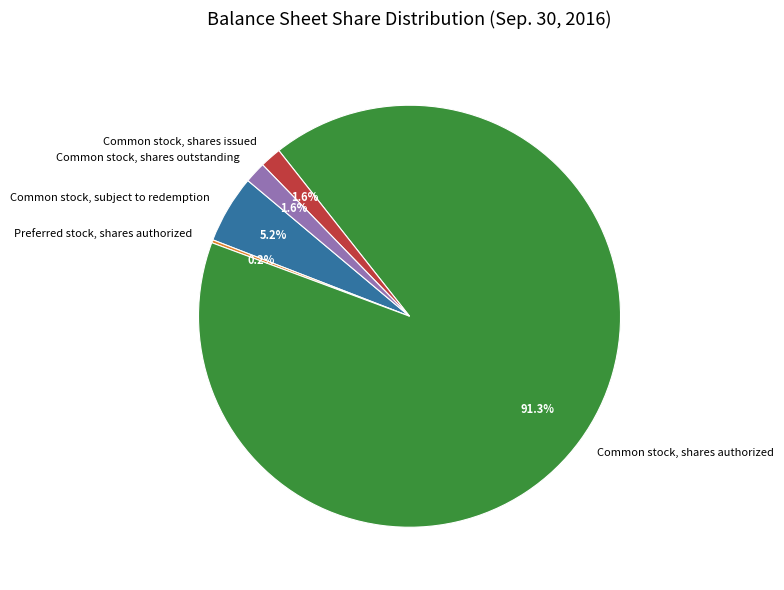

To the nearest percent, what is the difference between the largest and smallest slice percentages?

91%